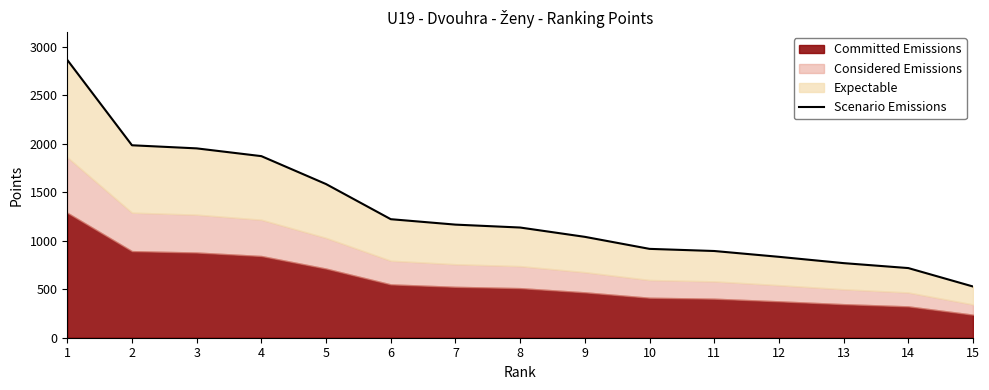

The chart shows a value of 1040 at 9. True or false?

True